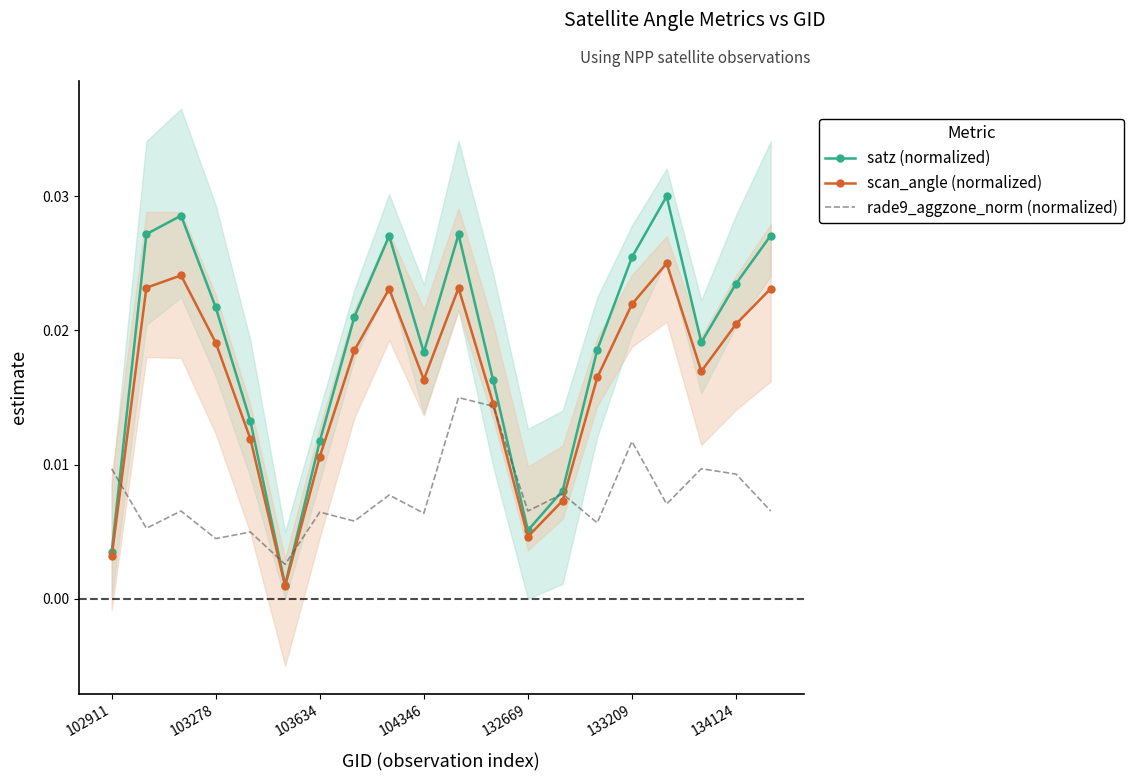

Is the value of satz (normalized) at 132669 greater than the value of scan_angle (normalized) at 103634?

No